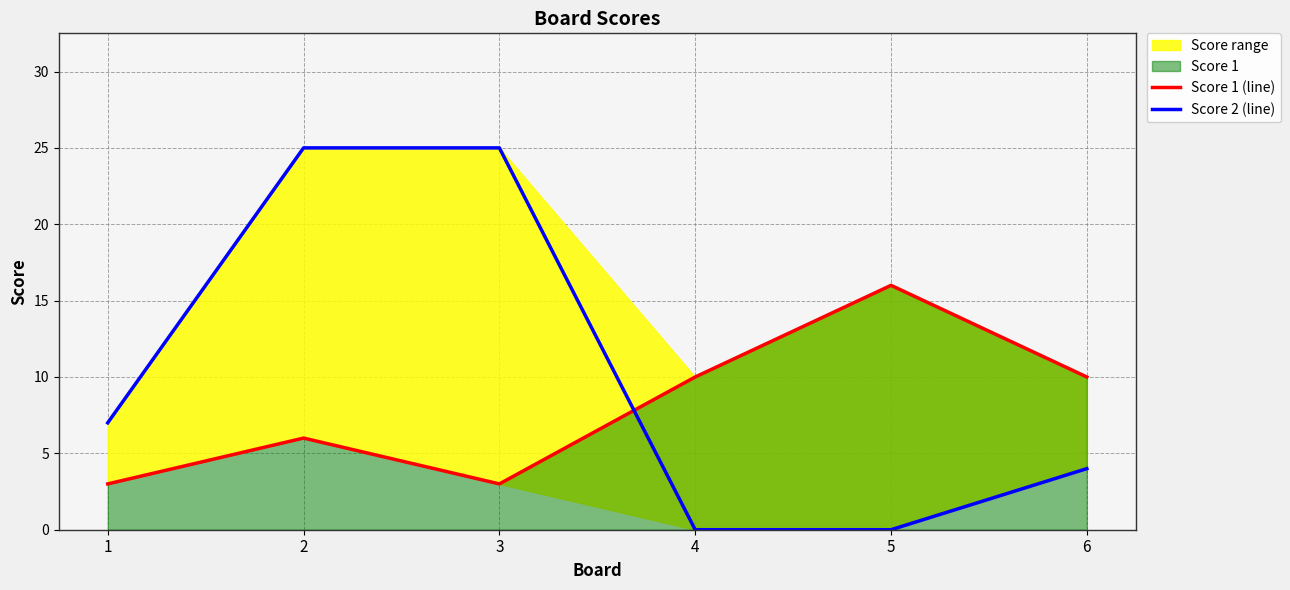

Where is Score 1 (line) nearest to the value 9?

4